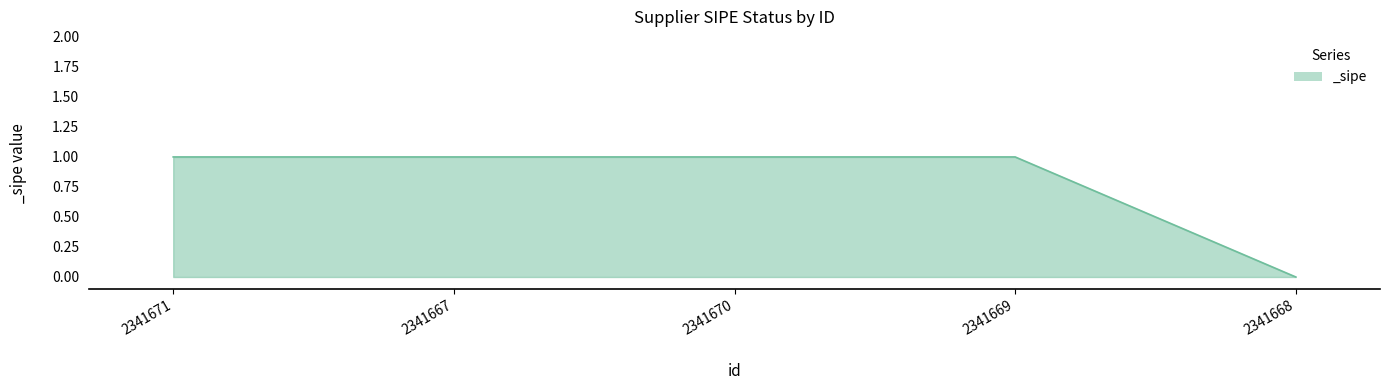

What position from the left is 2341670?

3